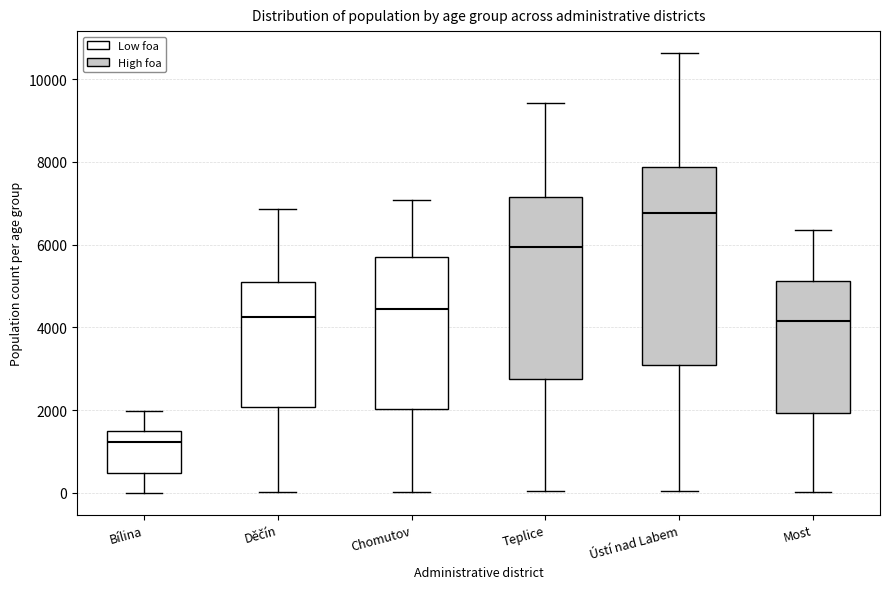

Which box has the lowest median line?

Bílina